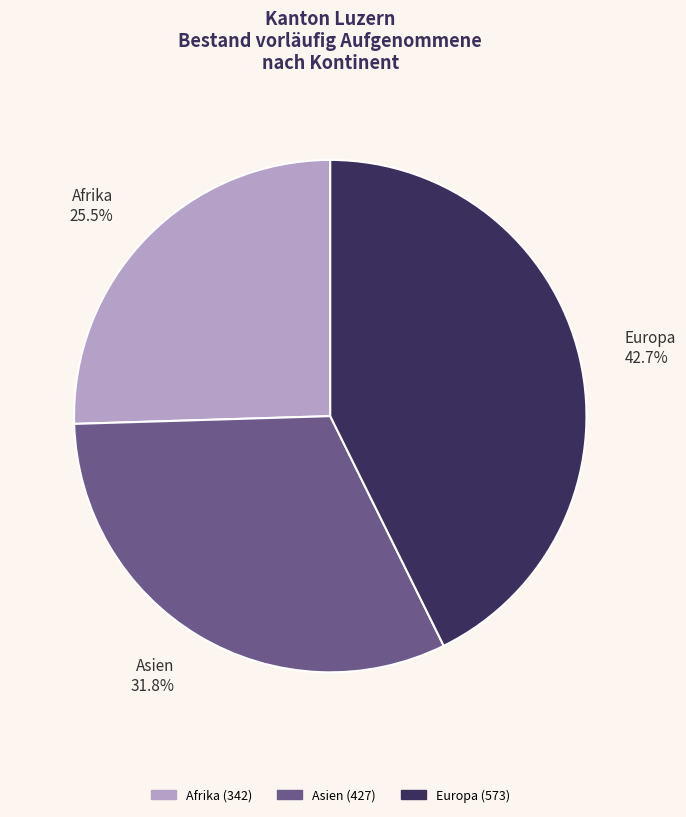

Rank the categories by value from lowest to highest.

Afrika, Asien, Europa